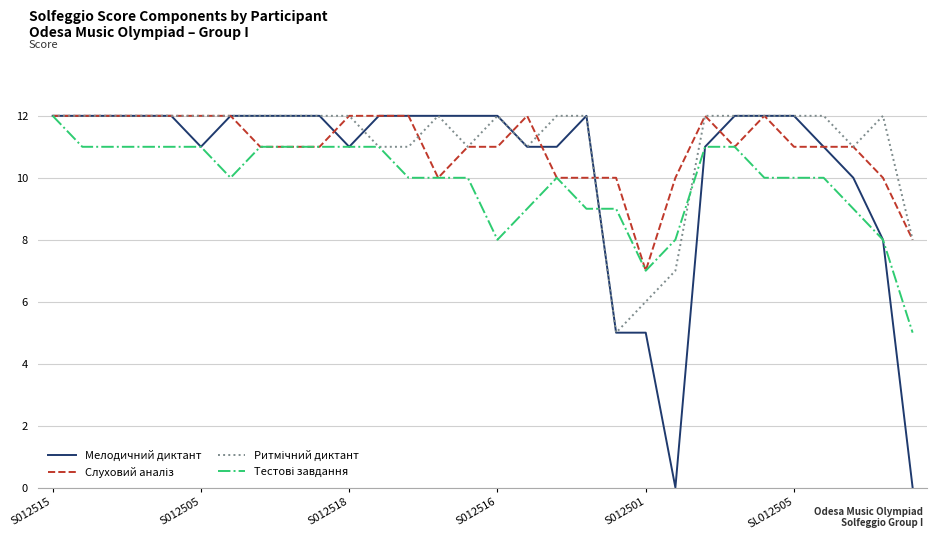

Which series has the largest range (max minus min)?

Мелодичний диктант